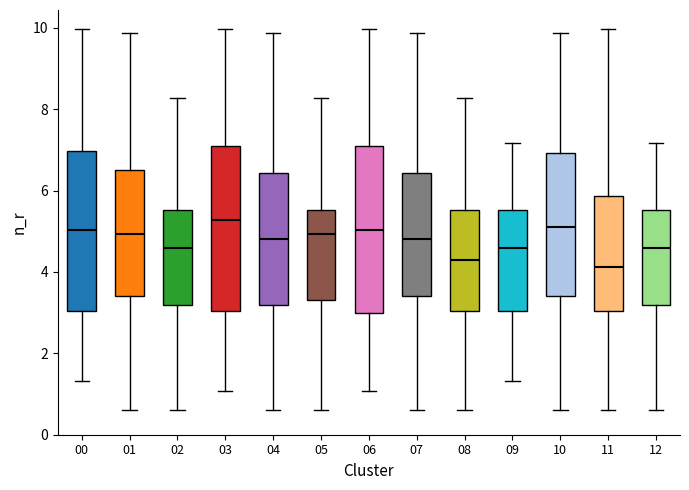

Reading left to right, transcribe this box plot: for each box, give where its median line is, the range the box spans, and where its two whiskers end, as read against the y-axis. The values are not printed on the chart, so give them approximately, as read against the axis.

00: median 5.0, box 3.0 to 7.0, whiskers 1.4 to 10.0
01: median 5.0, box 3.4 to 6.6, whiskers 0.6 to 9.8
02: median 4.6, box 3.2 to 5.6, whiskers 0.6 to 8.2
03: median 5.2, box 3.0 to 7.2, whiskers 1.0 to 10.0
04: median 4.8, box 3.2 to 6.4, whiskers 0.6 to 9.8
05: median 5.0, box 3.4 to 5.6, whiskers 0.6 to 8.2
06: median 5.0, box 3.0 to 7.2, whiskers 1.0 to 10.0
07: median 4.8, box 3.4 to 6.4, whiskers 0.6 to 9.8
08: median 4.4, box 3.0 to 5.6, whiskers 0.6 to 8.2
09: median 4.6, box 3.0 to 5.6, whiskers 1.4 to 7.2
10: median 5.2, box 3.4 to 7.0, whiskers 0.6 to 9.8
11: median 4.2, box 3.0 to 5.8, whiskers 0.6 to 10.0
12: median 4.6, box 3.2 to 5.6, whiskers 0.6 to 7.2